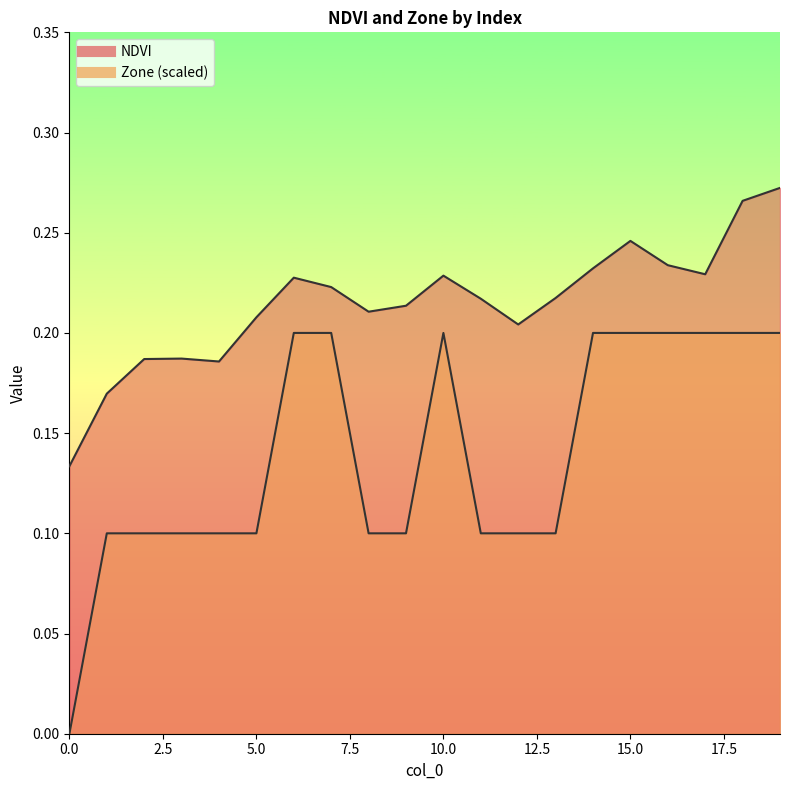

Reading left to right, transcribe all the data shown in this chart.

NDVI: 0.1	0.2	0.2	0.2	0.2	0.2	0.2	0.2	0.2	0.2	0.2	0.2	0.2	0.2	0.2	0.2	0.2	0.2	0.3	0.3
Zone: 0.0	0.1	0.1	0.1	0.1	0.1	0.2	0.2	0.1	0.1	0.2	0.1	0.1	0.1	0.2	0.2	0.2	0.2	0.2	0.2